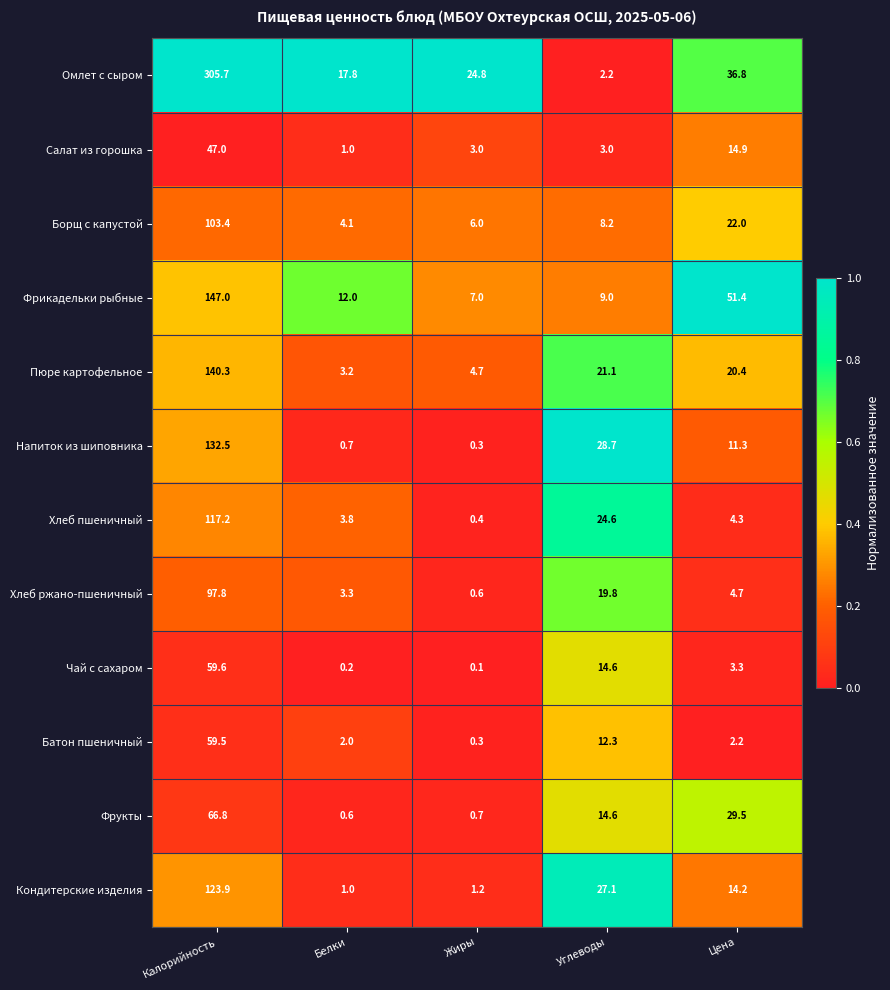

Between Белки and Цена, which series saw the biggest shift?

Фрикадельки рыбные